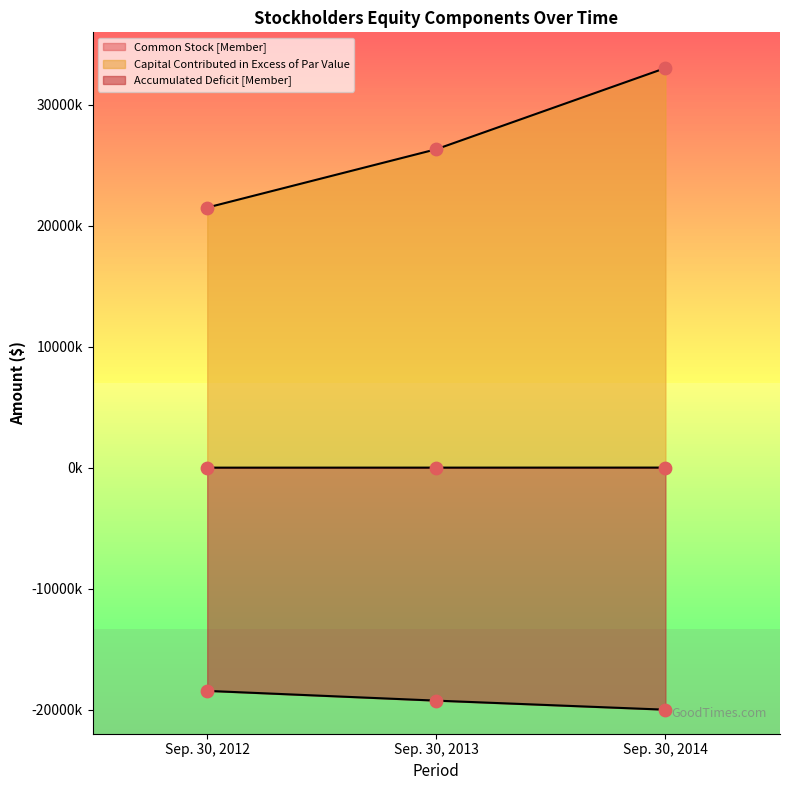

Which series has the largest total across all categories?

Capital Contributed in Excess of Par Value